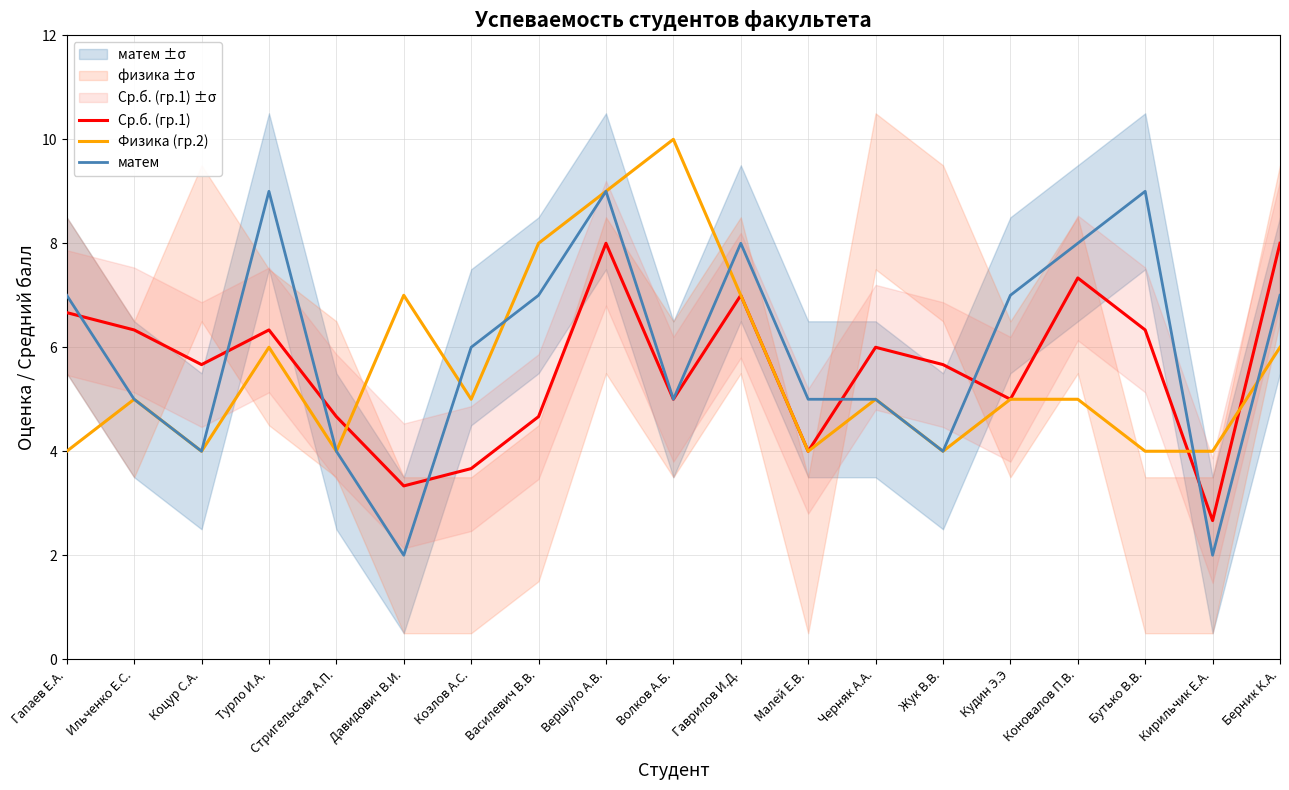

At which category is the sum across all series the highest?

Вершуло А.В.